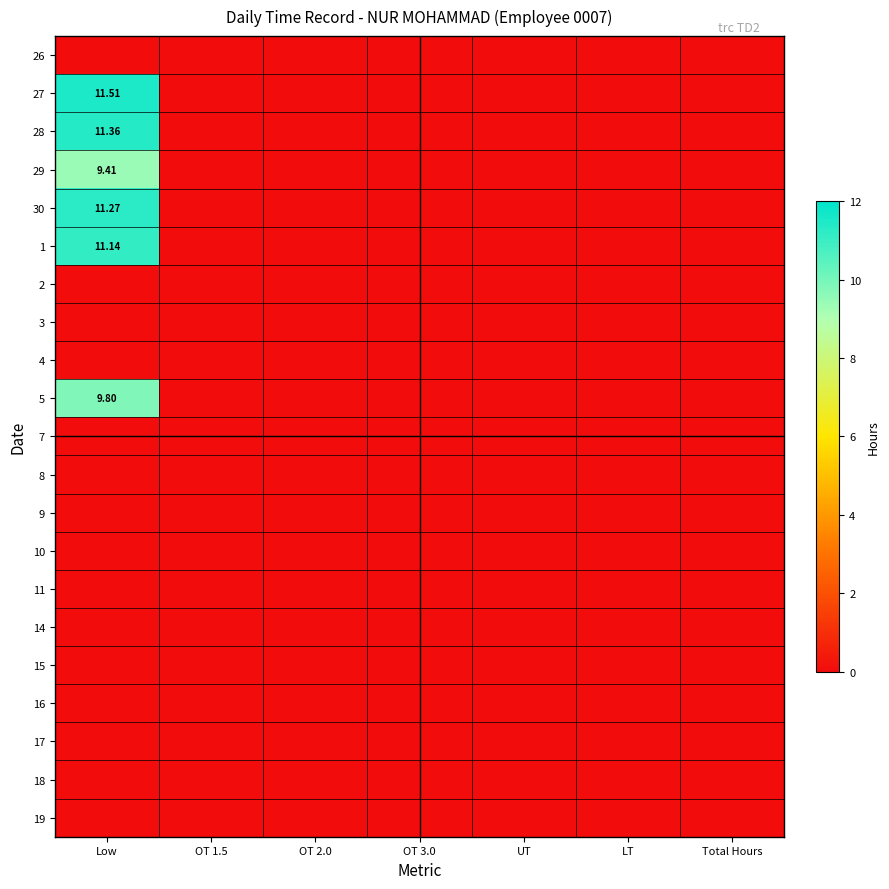

Which category has the highest value in the 26 series?

Low